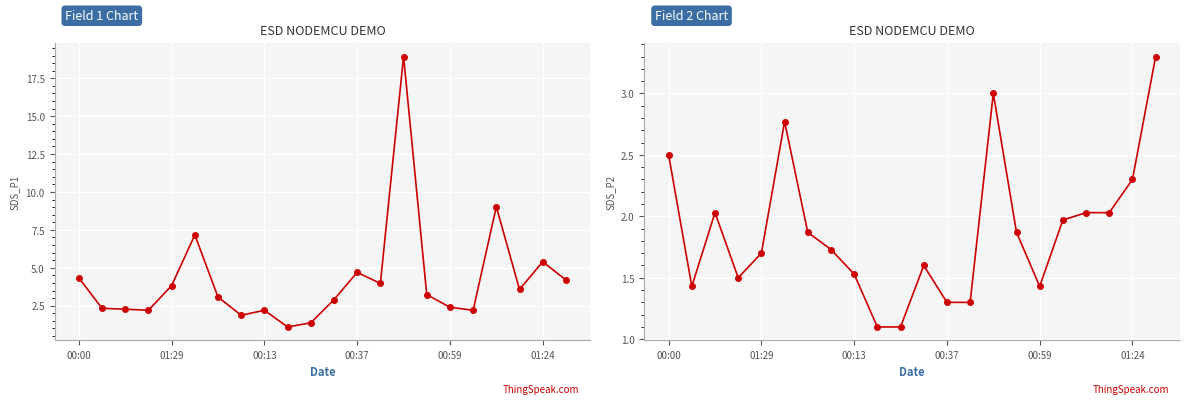

The value of SDS_P2 at 13 is 2.0. True or false?

False